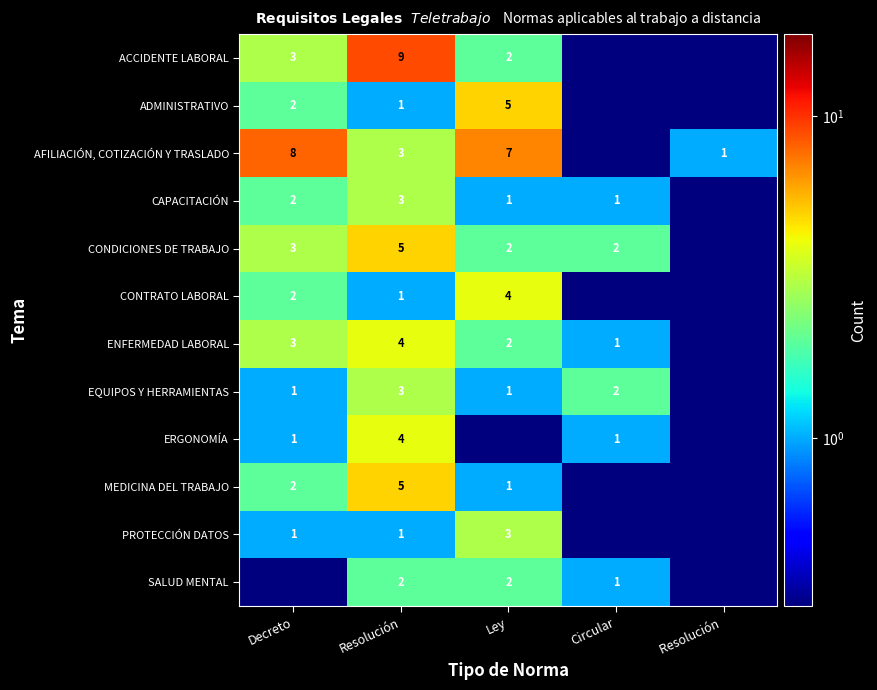

What is the difference between the highest and lowest values at Resolución?

8.0